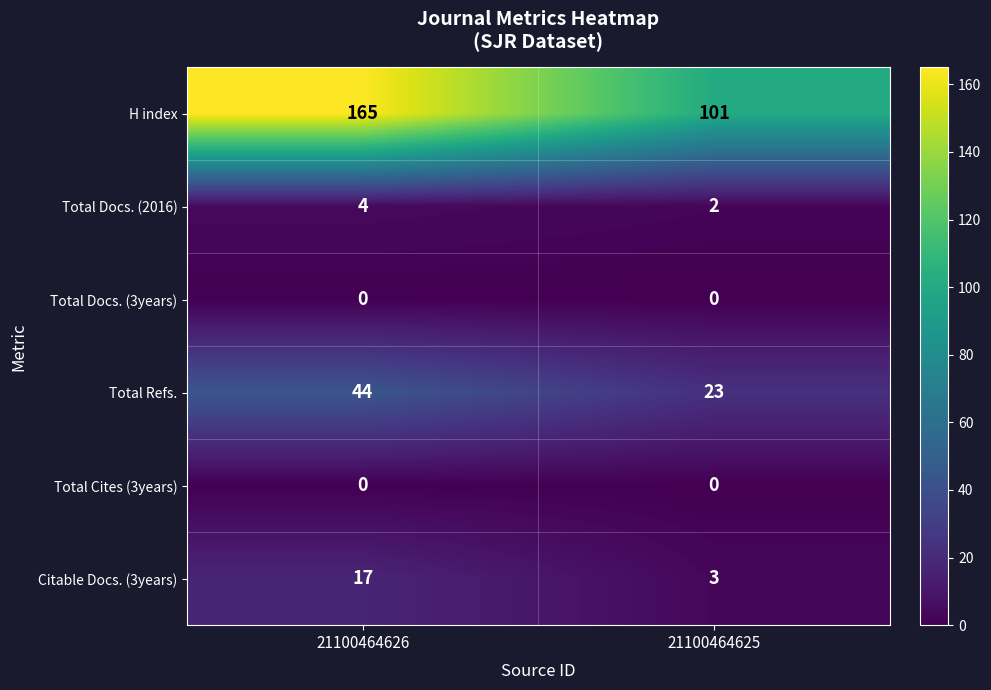

How many distinct data groups are displayed?

6